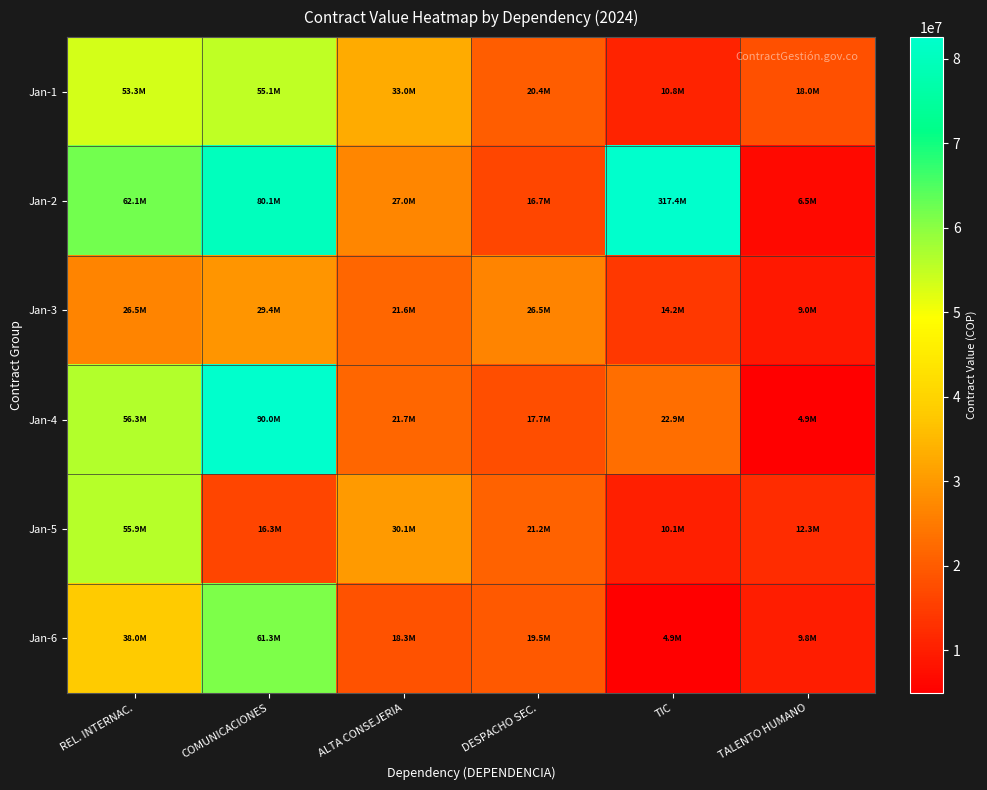

Which label corresponds to the smallest value in the chart?

TALENTO HUMANO